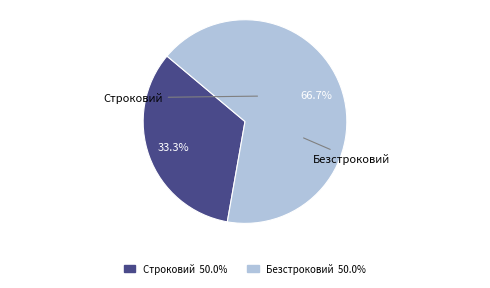

To the nearest percent, what is the difference between the largest and smallest slice percentages?

33%